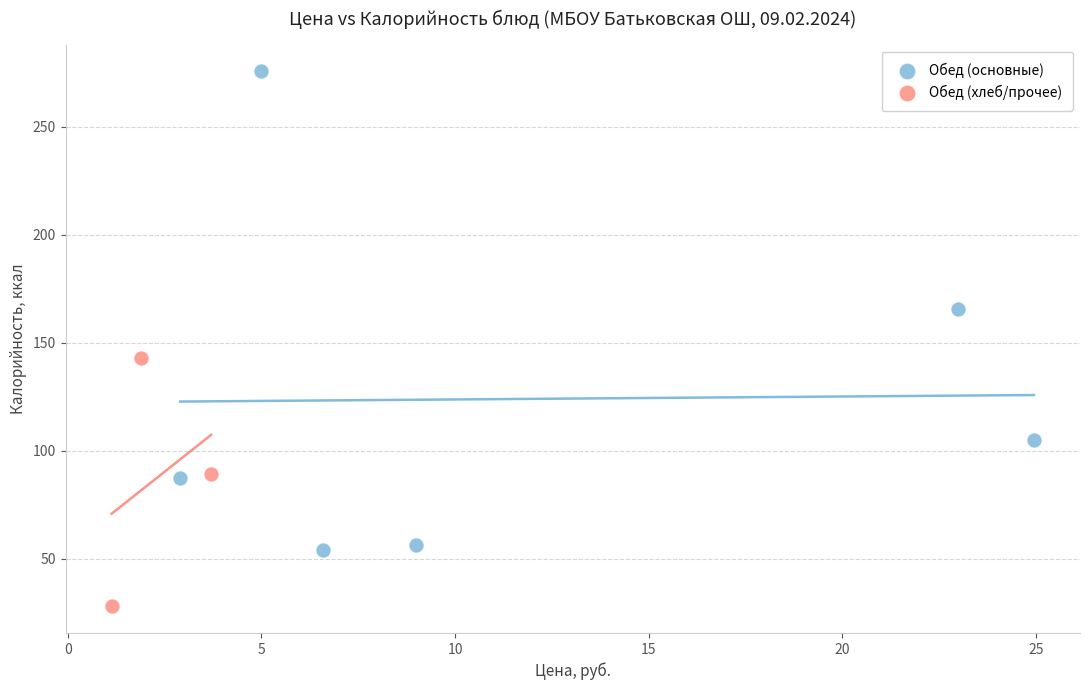

Which series has the largest Y range (max minus min)?

Обед (основные)